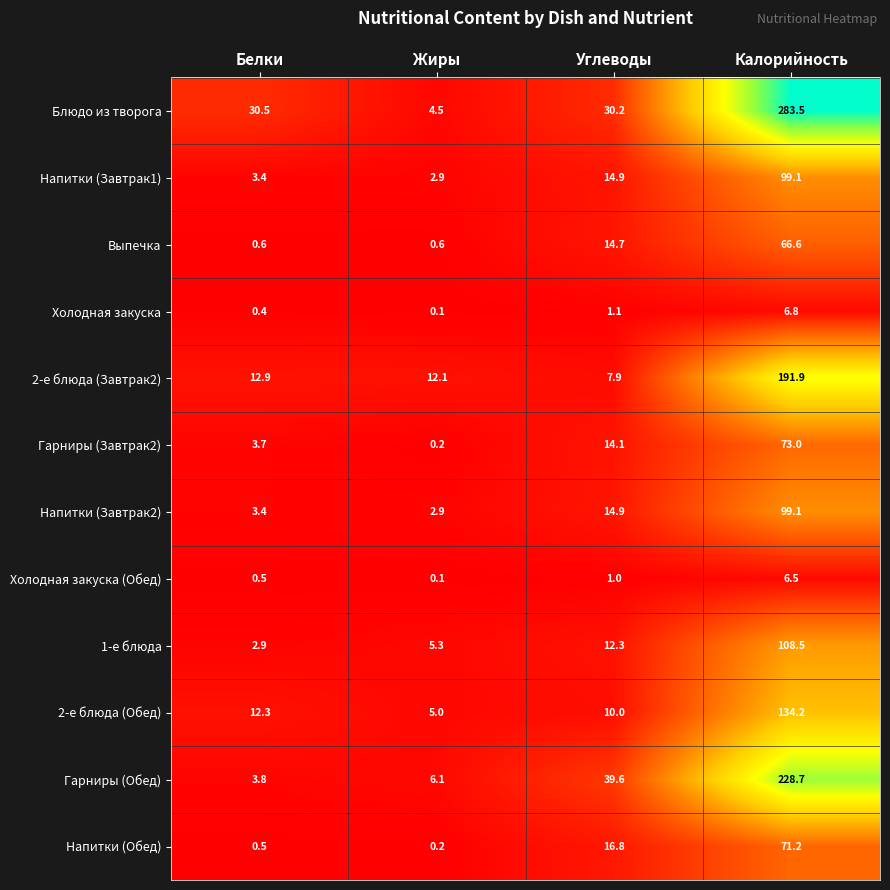

At how many categories does at least one series exceed 125?

1